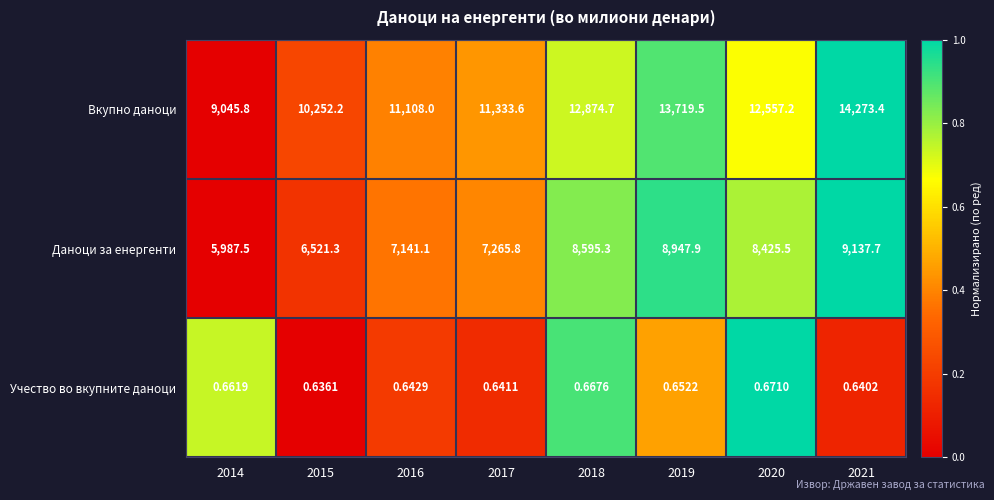

At 2018, list the series in order from smallest to largest.

Учество во вкупните даноци, Даноци за енергенти, Вкупно даноци